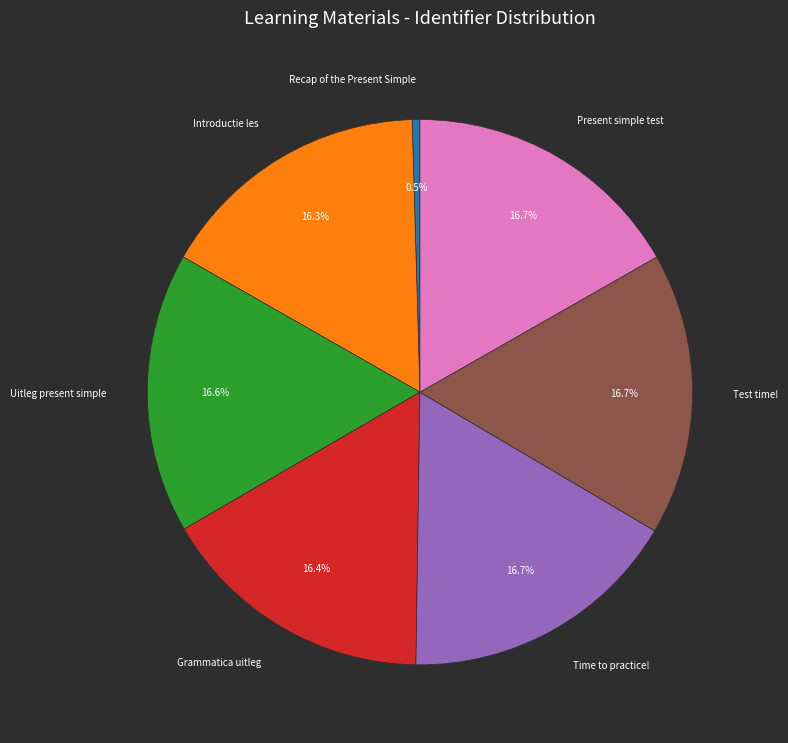

Is the sum of Grammatica uitleg and Test time! greater than half?

No